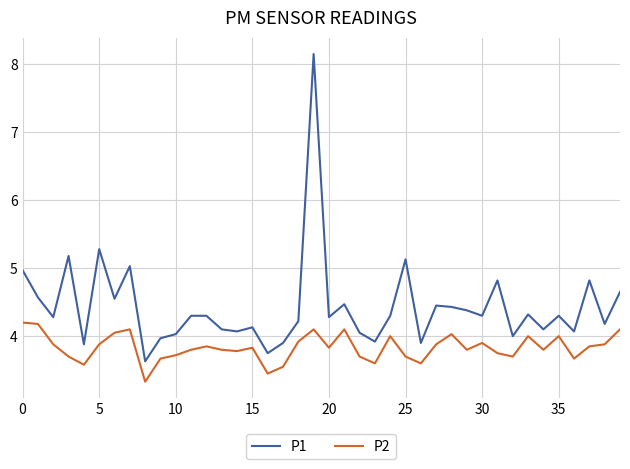

At how many categories does at least one series exceed 7?

1